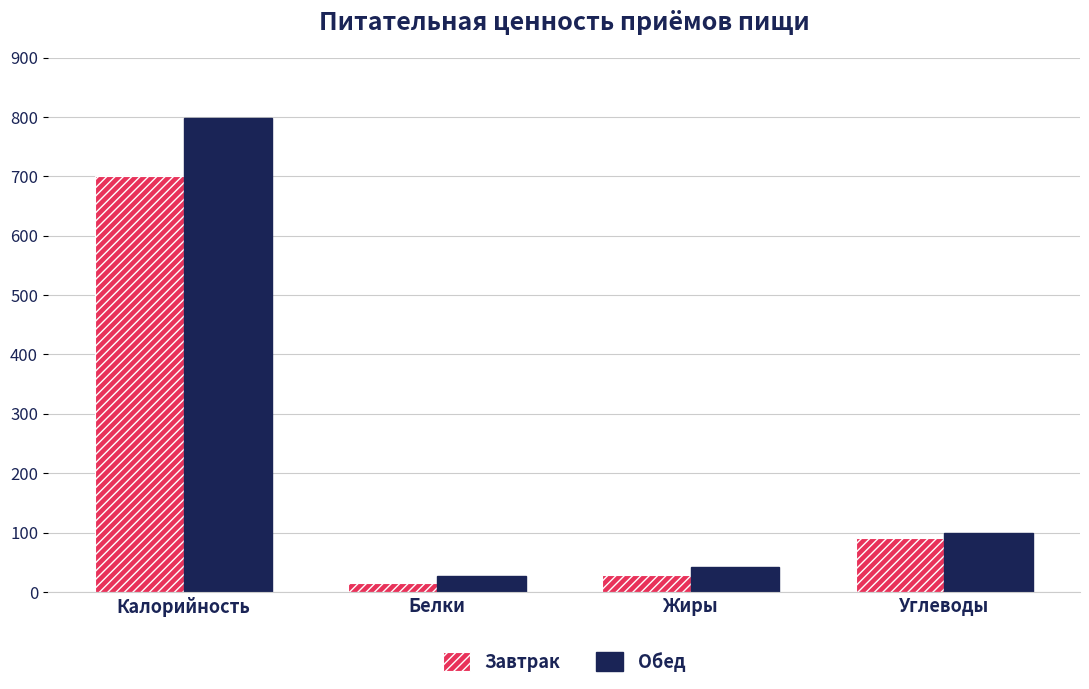

How many data points does each series have?

4